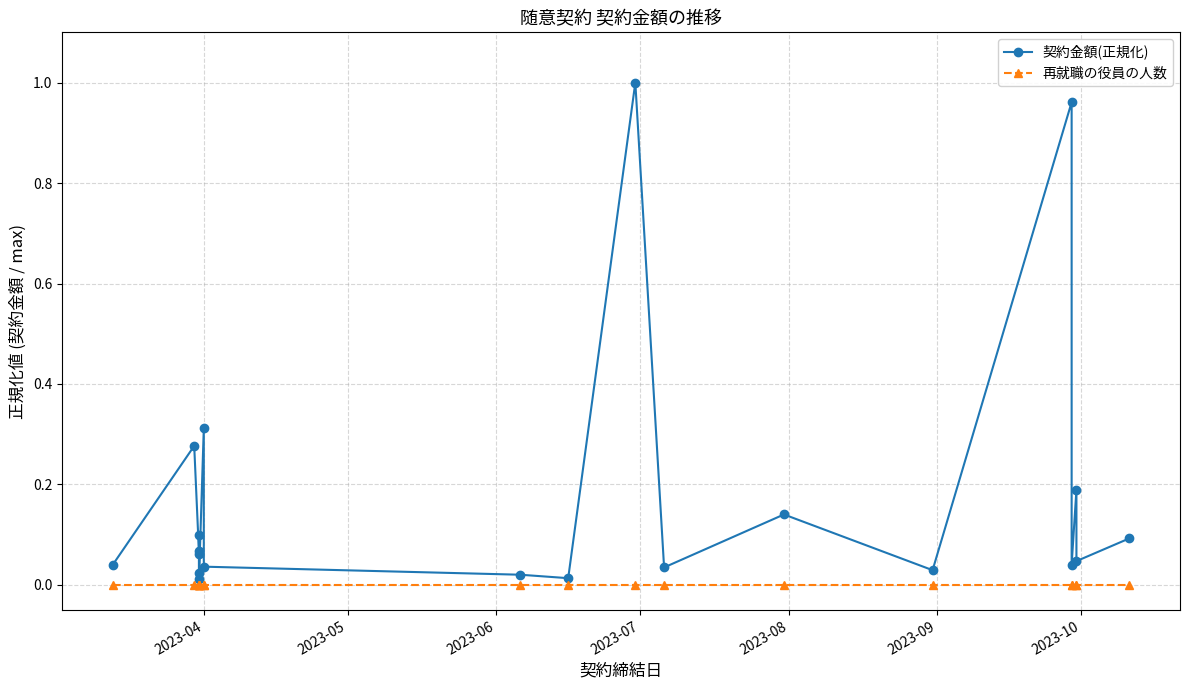

How many lines are shown in the chart?

2